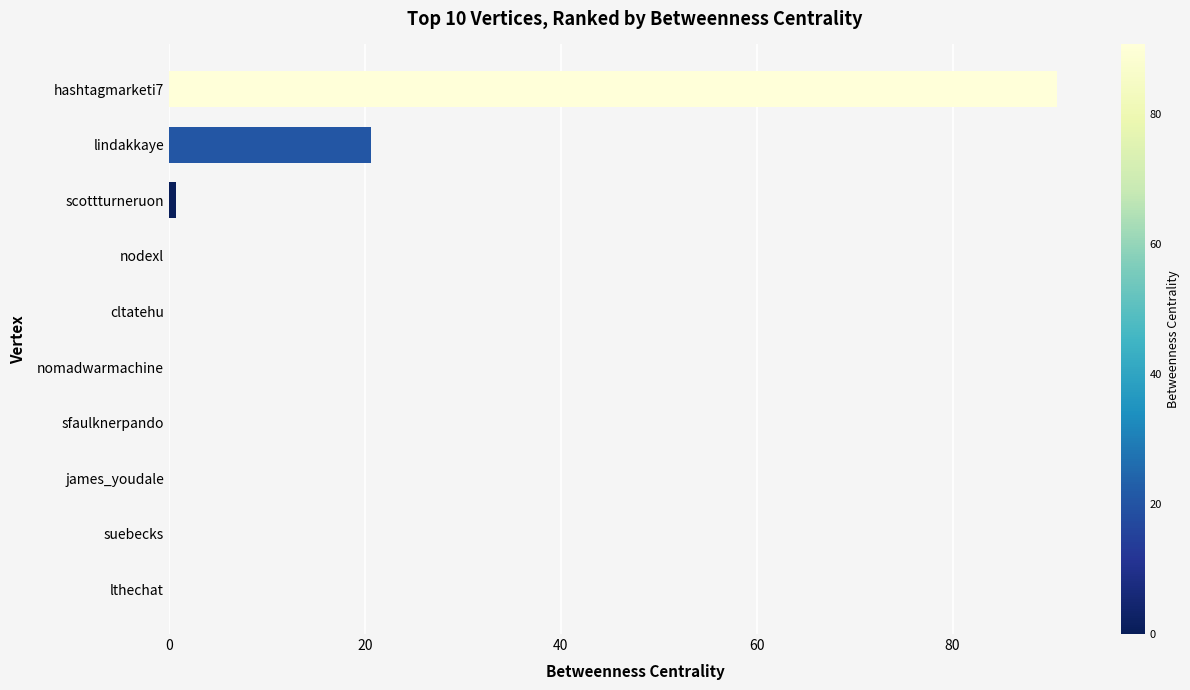

The chart shows a value of 0.0 at nomadwarmachine. True or false?

True